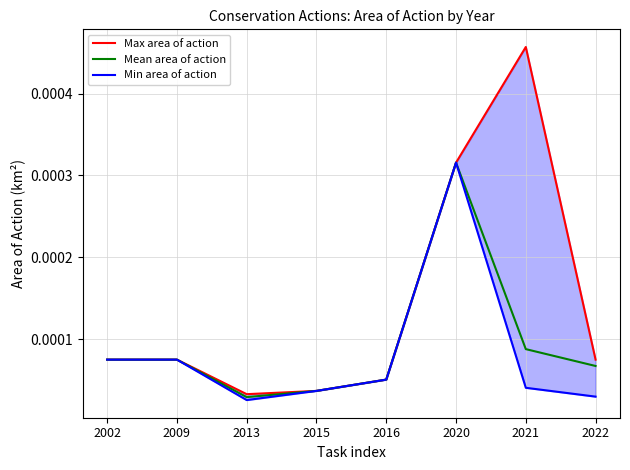

At which category is the sum across all series the highest?

2020